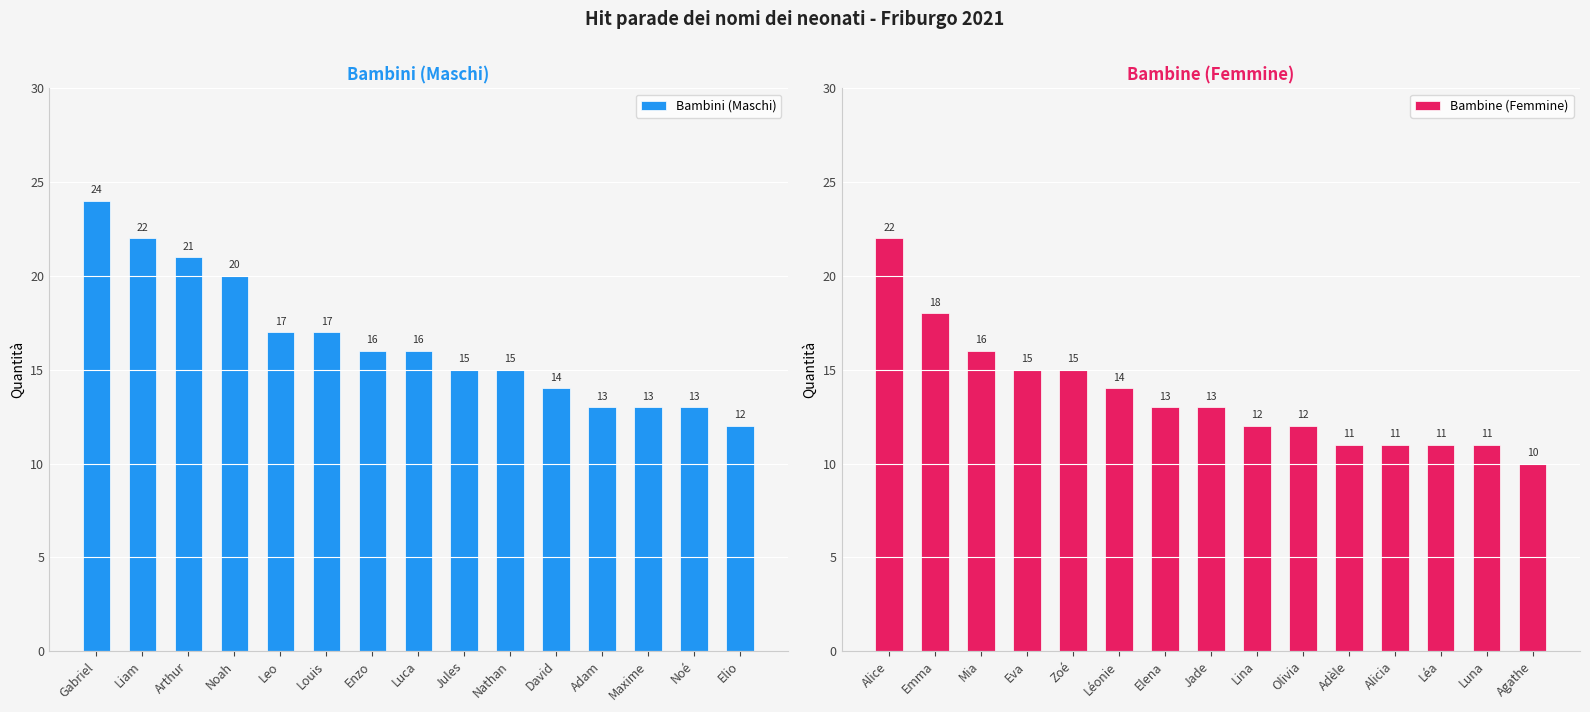

Where does the Bambini (Maschi) series first go above 16?

Gabriel